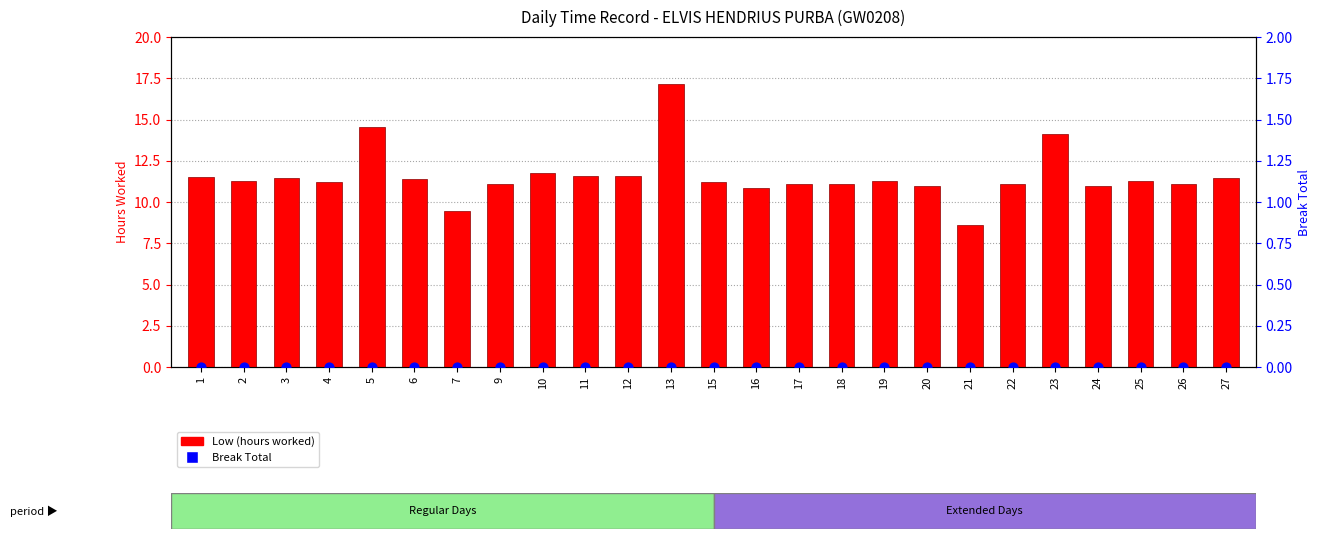

Is the value of Break Total at 20 greater than the value of Low (hours worked) at 23?

No